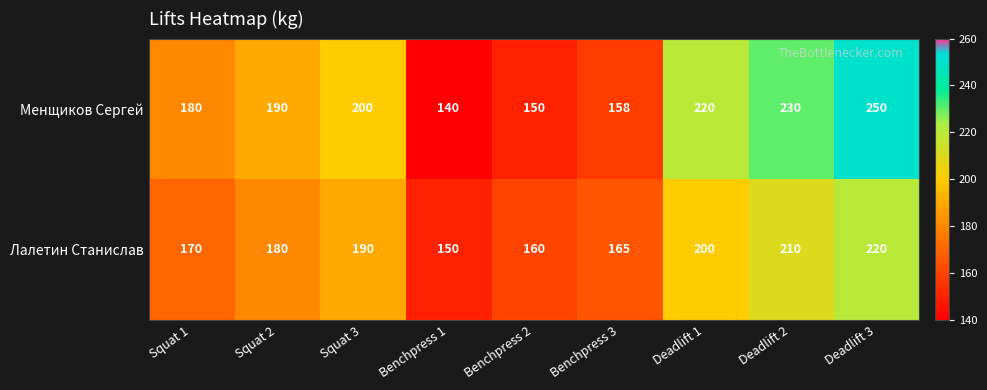

Reading left to right, transcribe all the data shown in this chart.

Менщиков Сергей: 180	190	200	140	150	158	220	230	250
Лалетин Станислав: 170	180	190	150	160	165	200	210	220